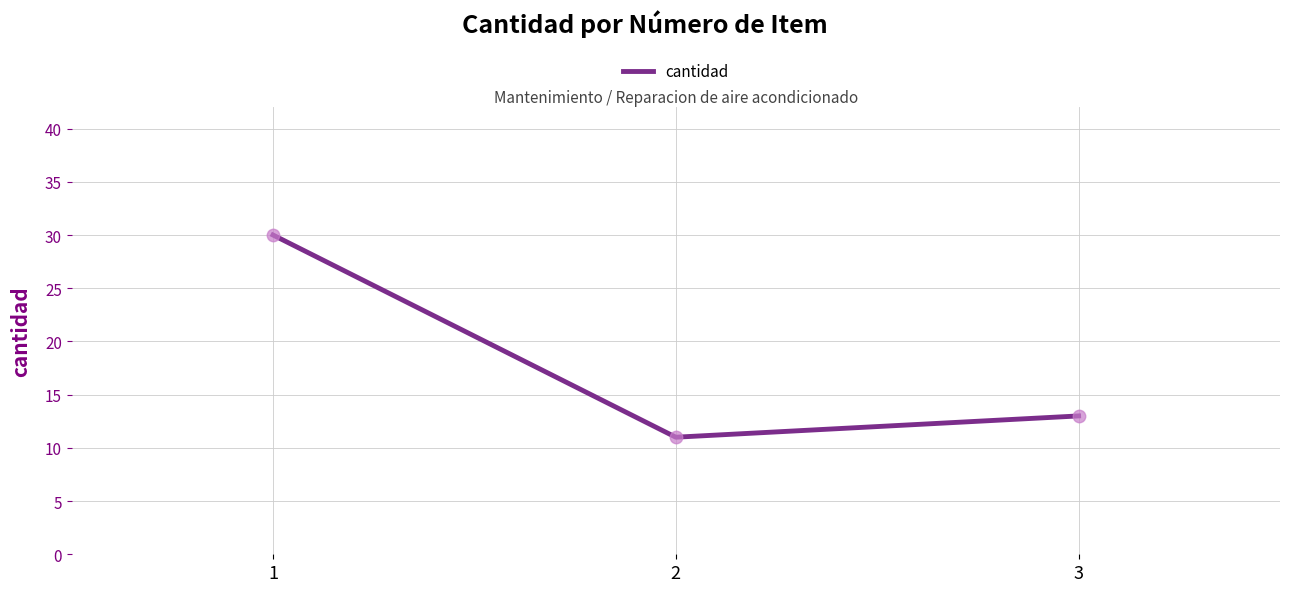

Reading left to right, list all the values displayed in this chart.

30	11	13